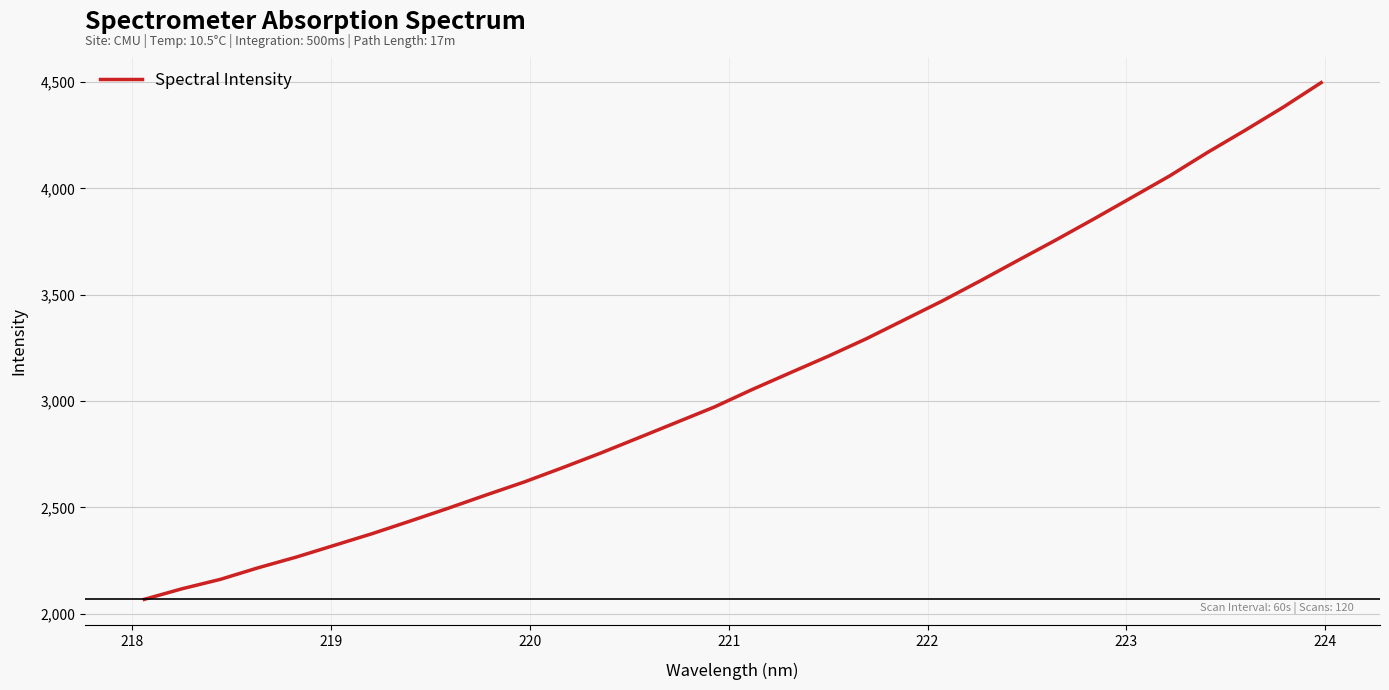

What is the difference between the maximum and minimum values?

2428.6